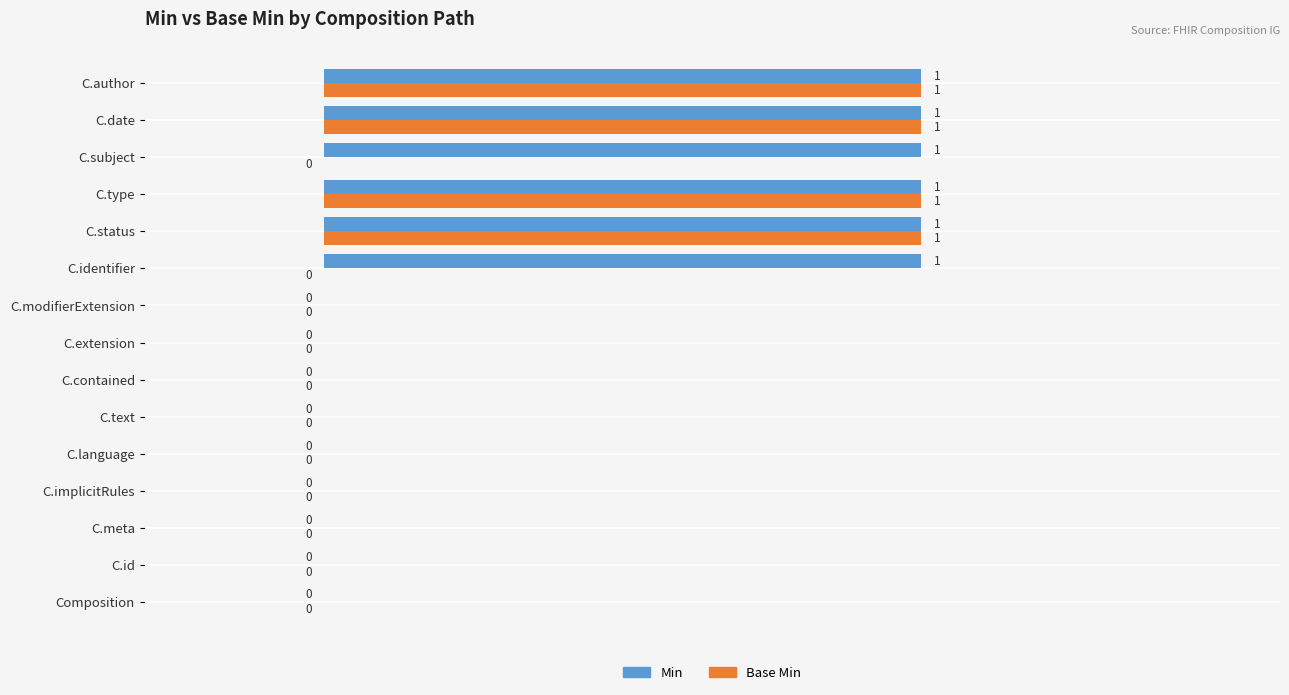

What is the sum of all Min values?

6